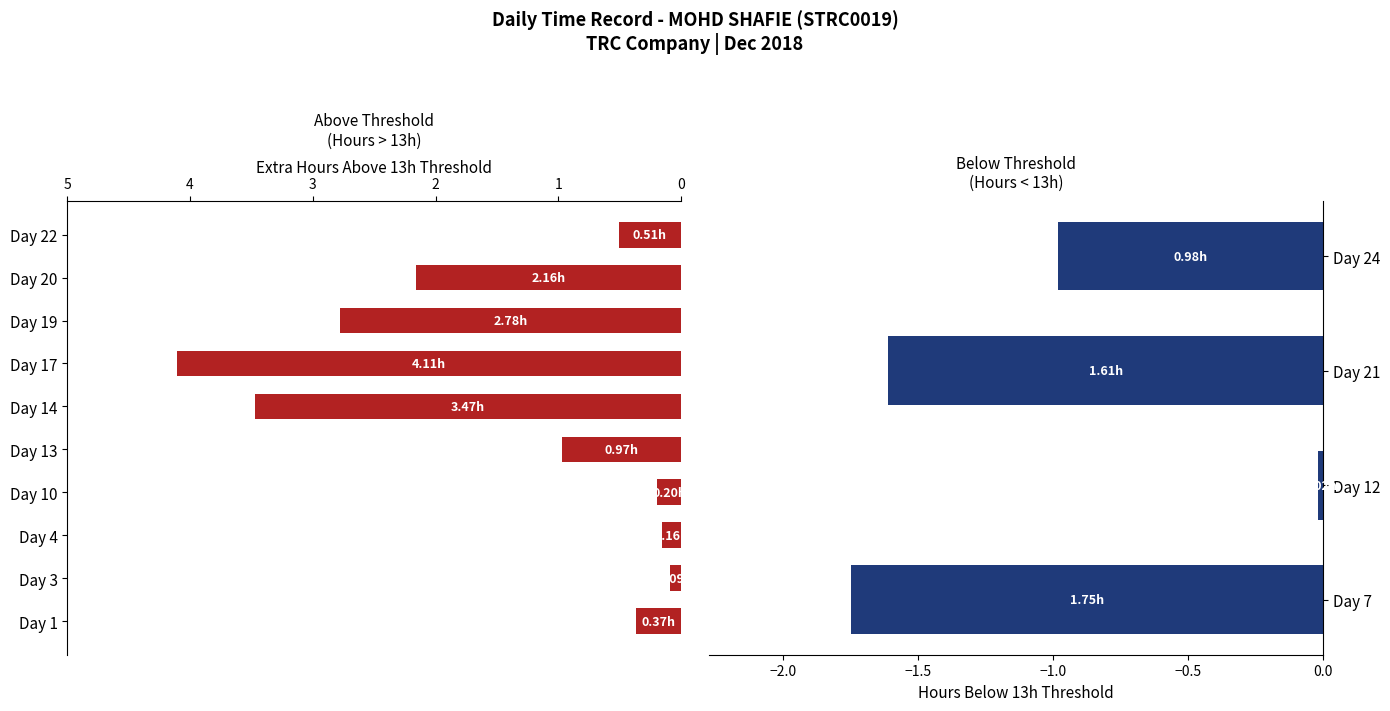

What is the difference between the values at Day 21 and Day 24?

0.6